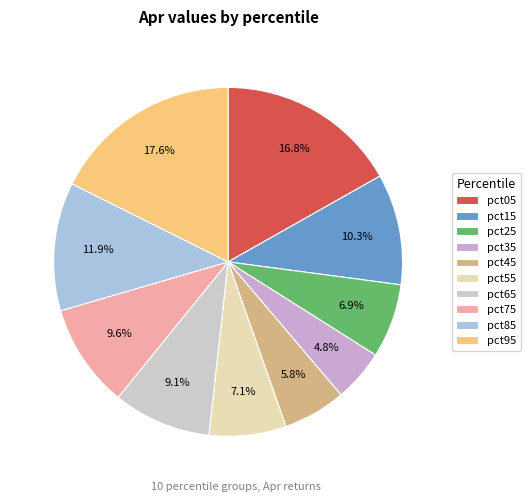

To the nearest percent, what percentage of the pie is pct05?

17%